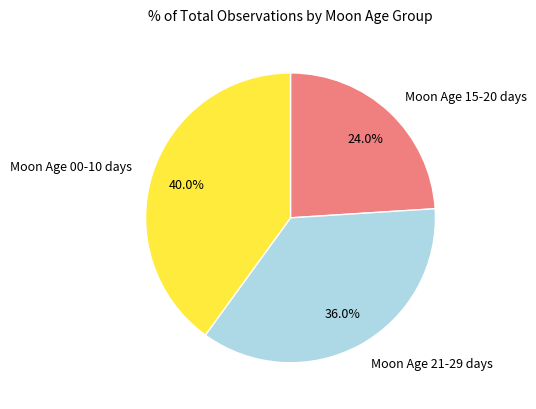

Which category has the smallest portion of the pie?

Moon Age 15-20 days